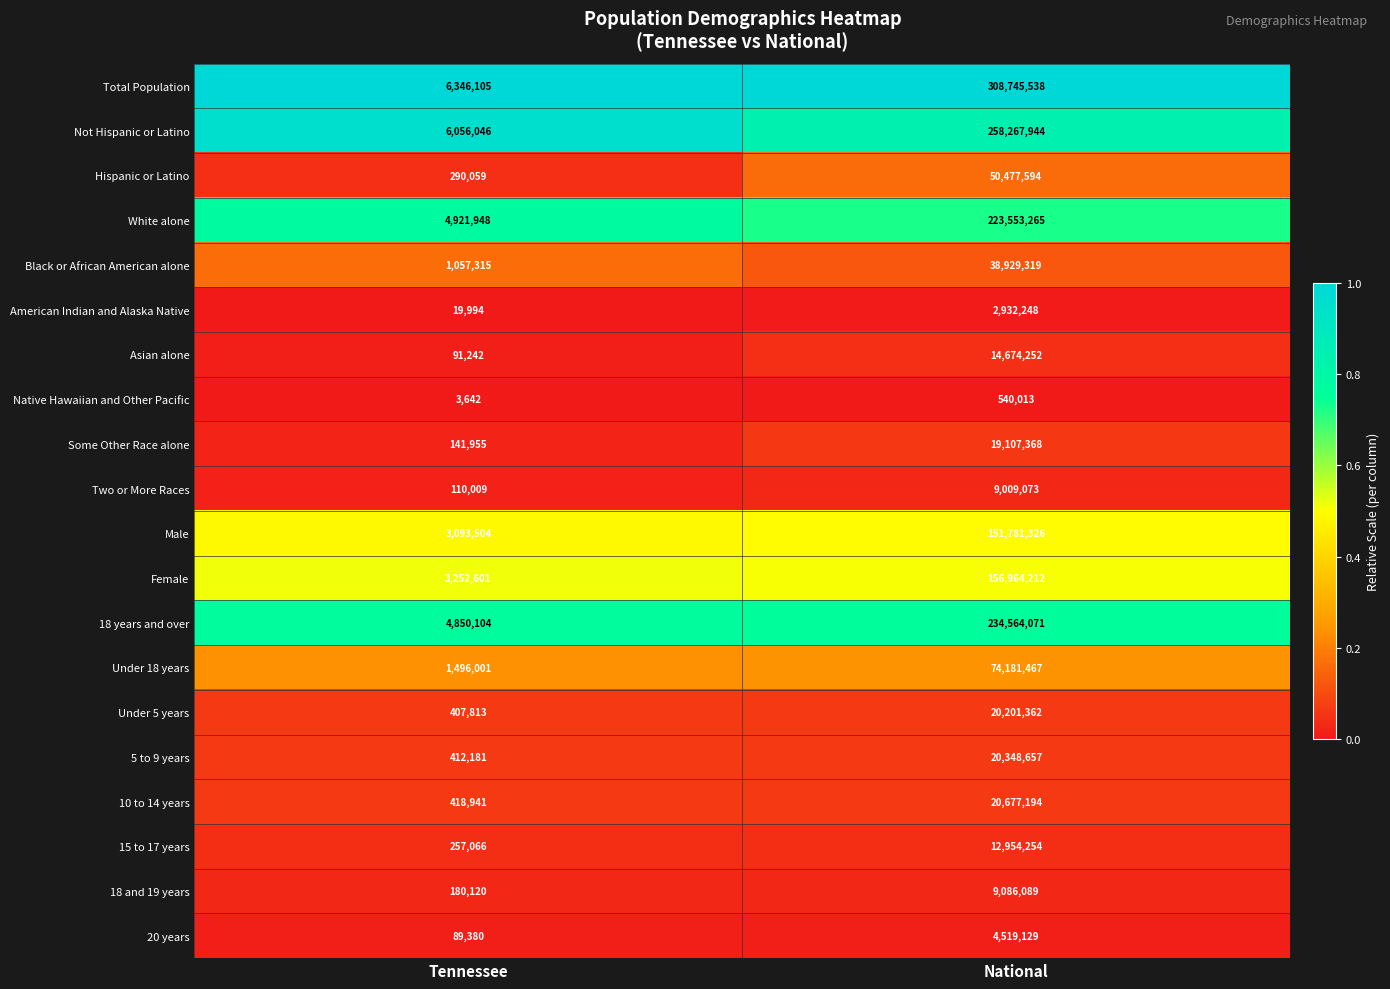

Is it true that Not Hispanic or Latino equals 114676599 at National?

False